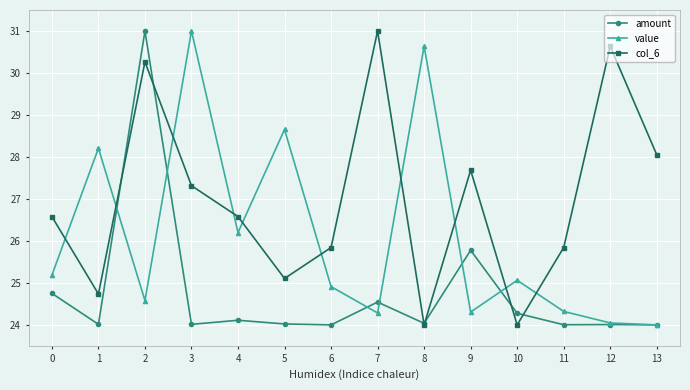

What is the maximum value for amount?

31.0